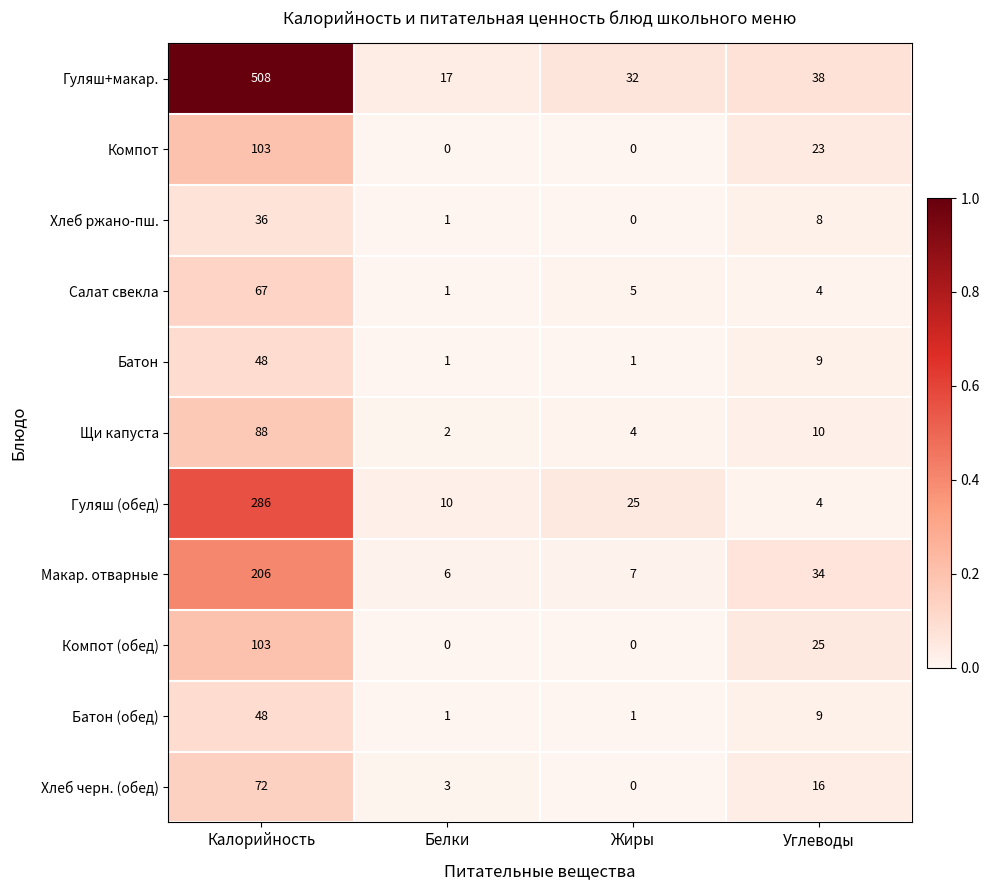

Which series has the widest spread of values?

Гуляш+макар.